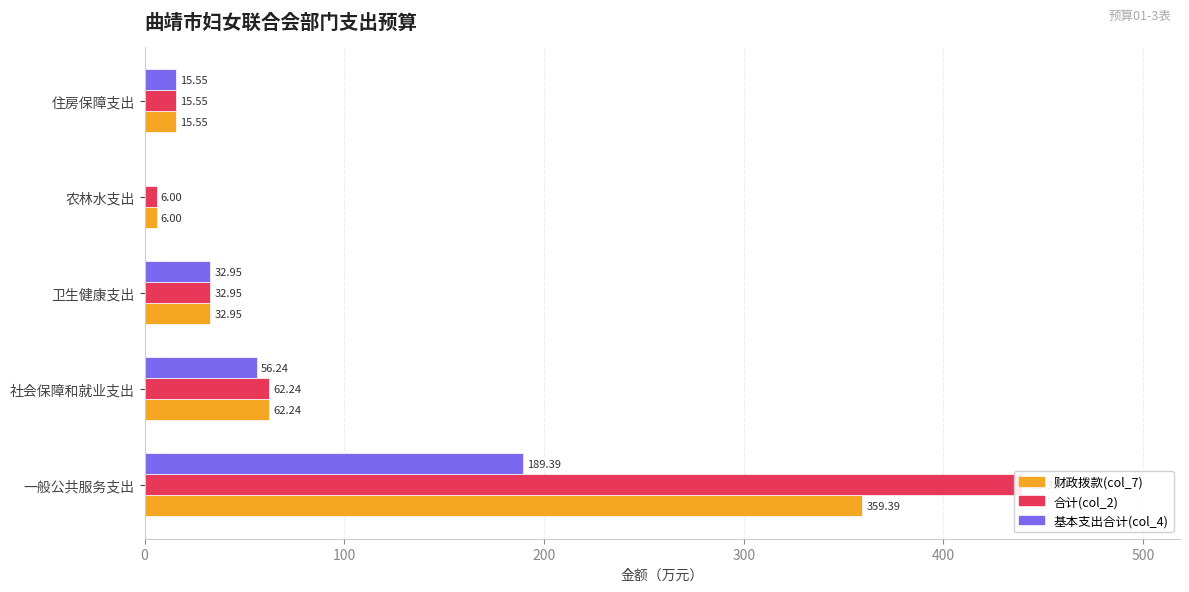

Is it true that 财政拨款(col_7) equals 86.8 at 社会保障和就业支出?

False